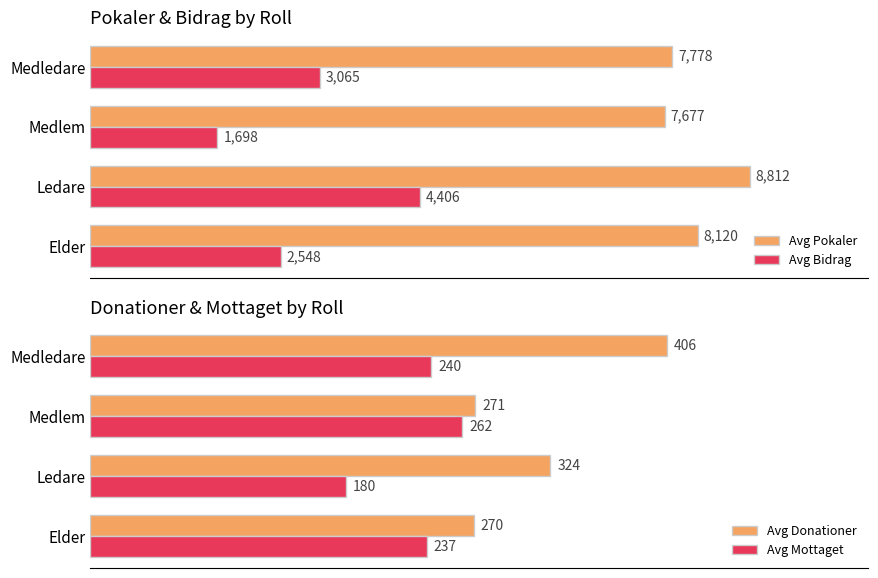

Where is Avg Pokaler nearest to the value 8244?

Elder